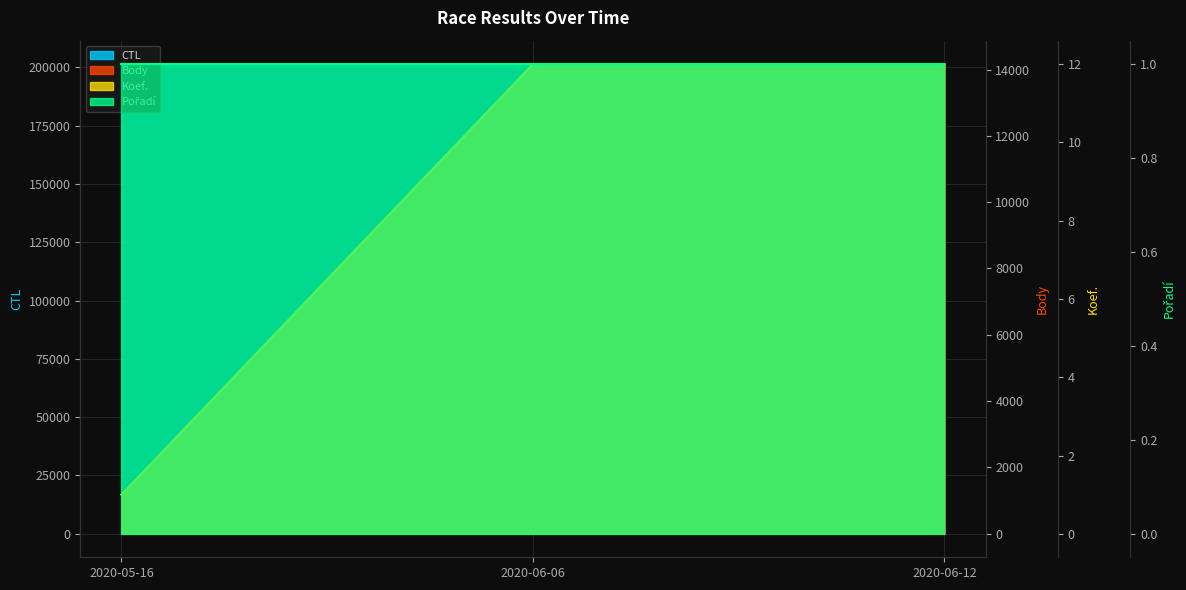

Which has a higher value, 2020-06-06 or 2020-06-12?

2020-06-12